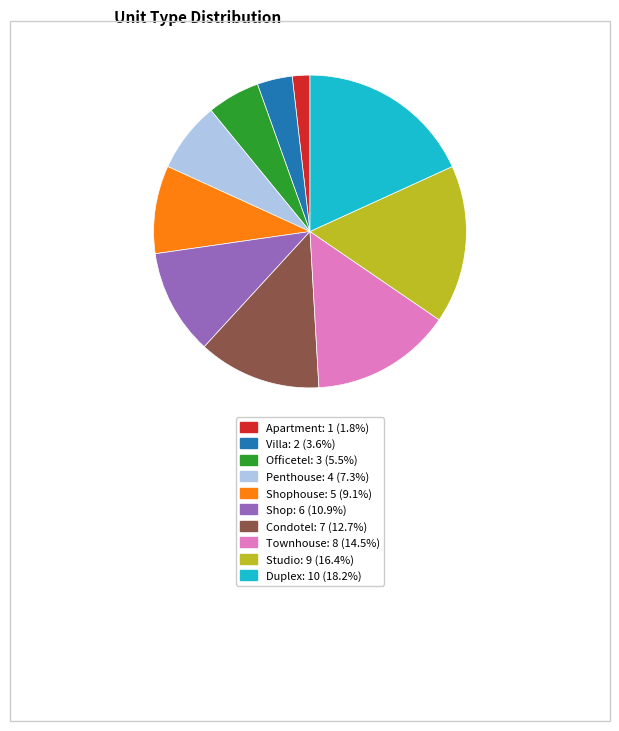

Does any single category account for the majority?

No